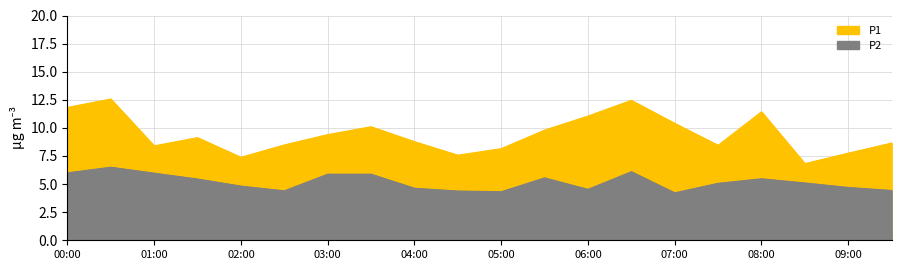

What is the average value of the P2 series?

5.2